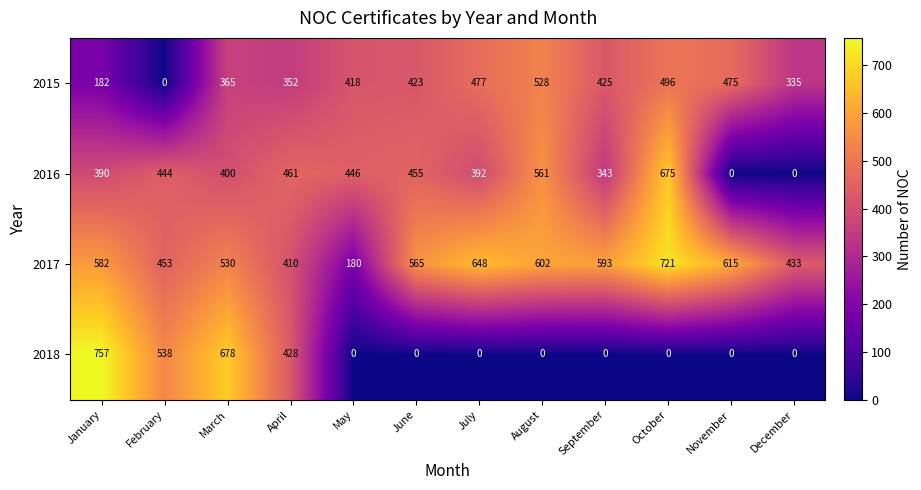

Where is 2015 nearest to the value 264?

December